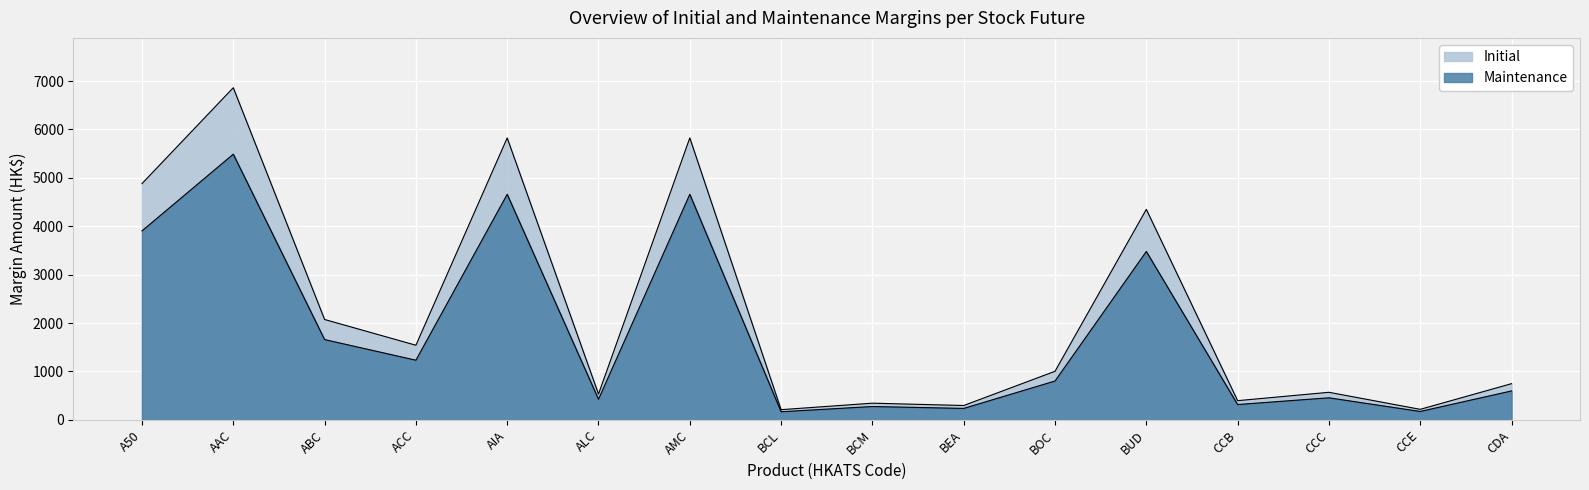

Reading left to right, list all the values displayed in this chart.

Initial: A50=4881	AAC=6862	ABC=2074	ACC=1542	AIA=5825	ALC=533	AMC=5825	BCL=211	BCM=345	BEA=297	BOC=1004	BUD=4349	CCB=397	CCC=570	CCE=218	CDA=748
Maintenance: A50=3904	AAC=5489	ABC=1659	ACC=1233	AIA=4660	ALC=426	AMC=4660	BCL=168	BCM=276	BEA=237	BOC=803	BUD=3479	CCB=317	CCC=456	CCE=174	CDA=598